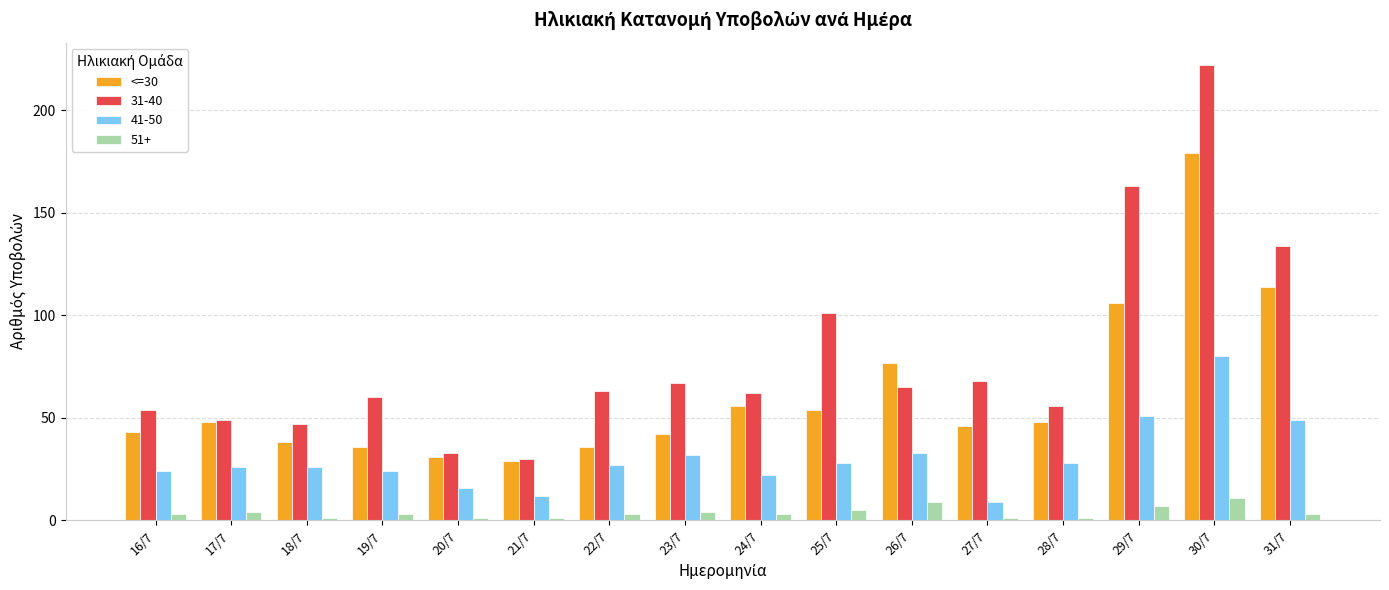

At which category does the chart reach its peak across all series?

30/7